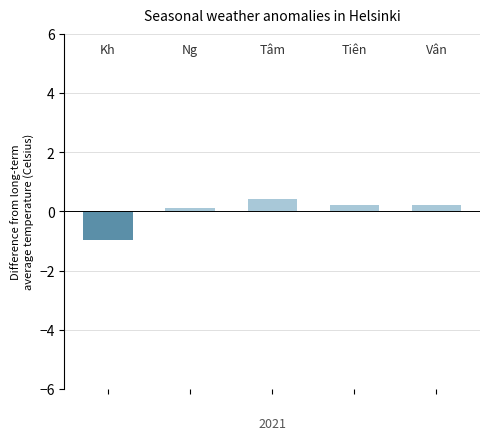

What is the maximum value shown in the chart?

0.4